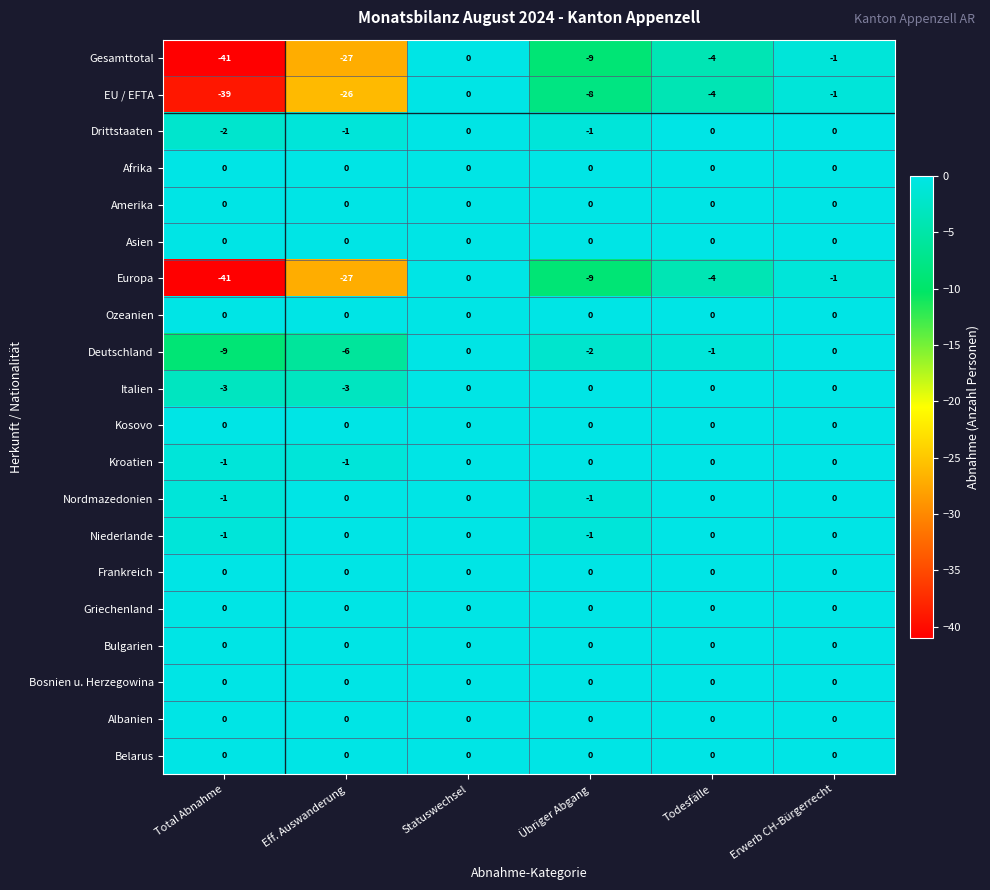

At which category does the chart reach its minimum across all series?

Total Abnahme